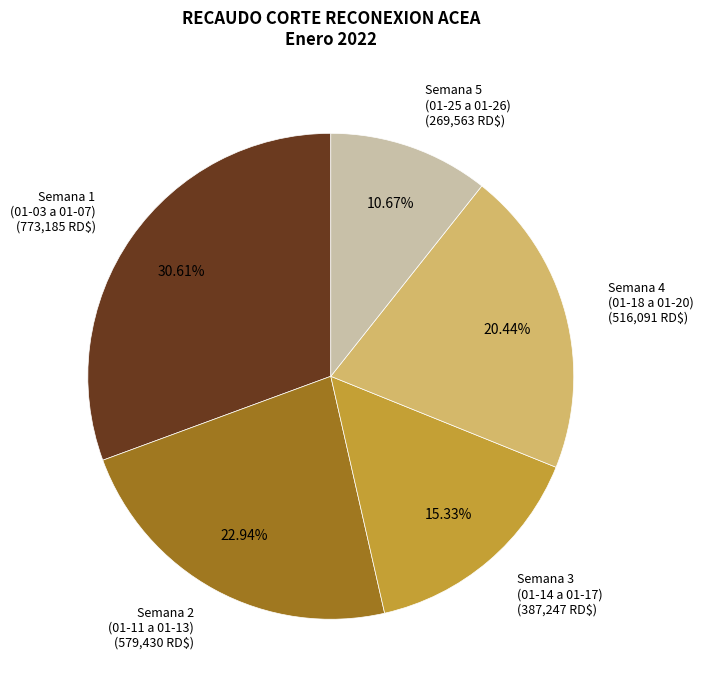

Does Semana 4 (01-18 a 01-20) (516,091 RD$) represent more than half of the total?

No